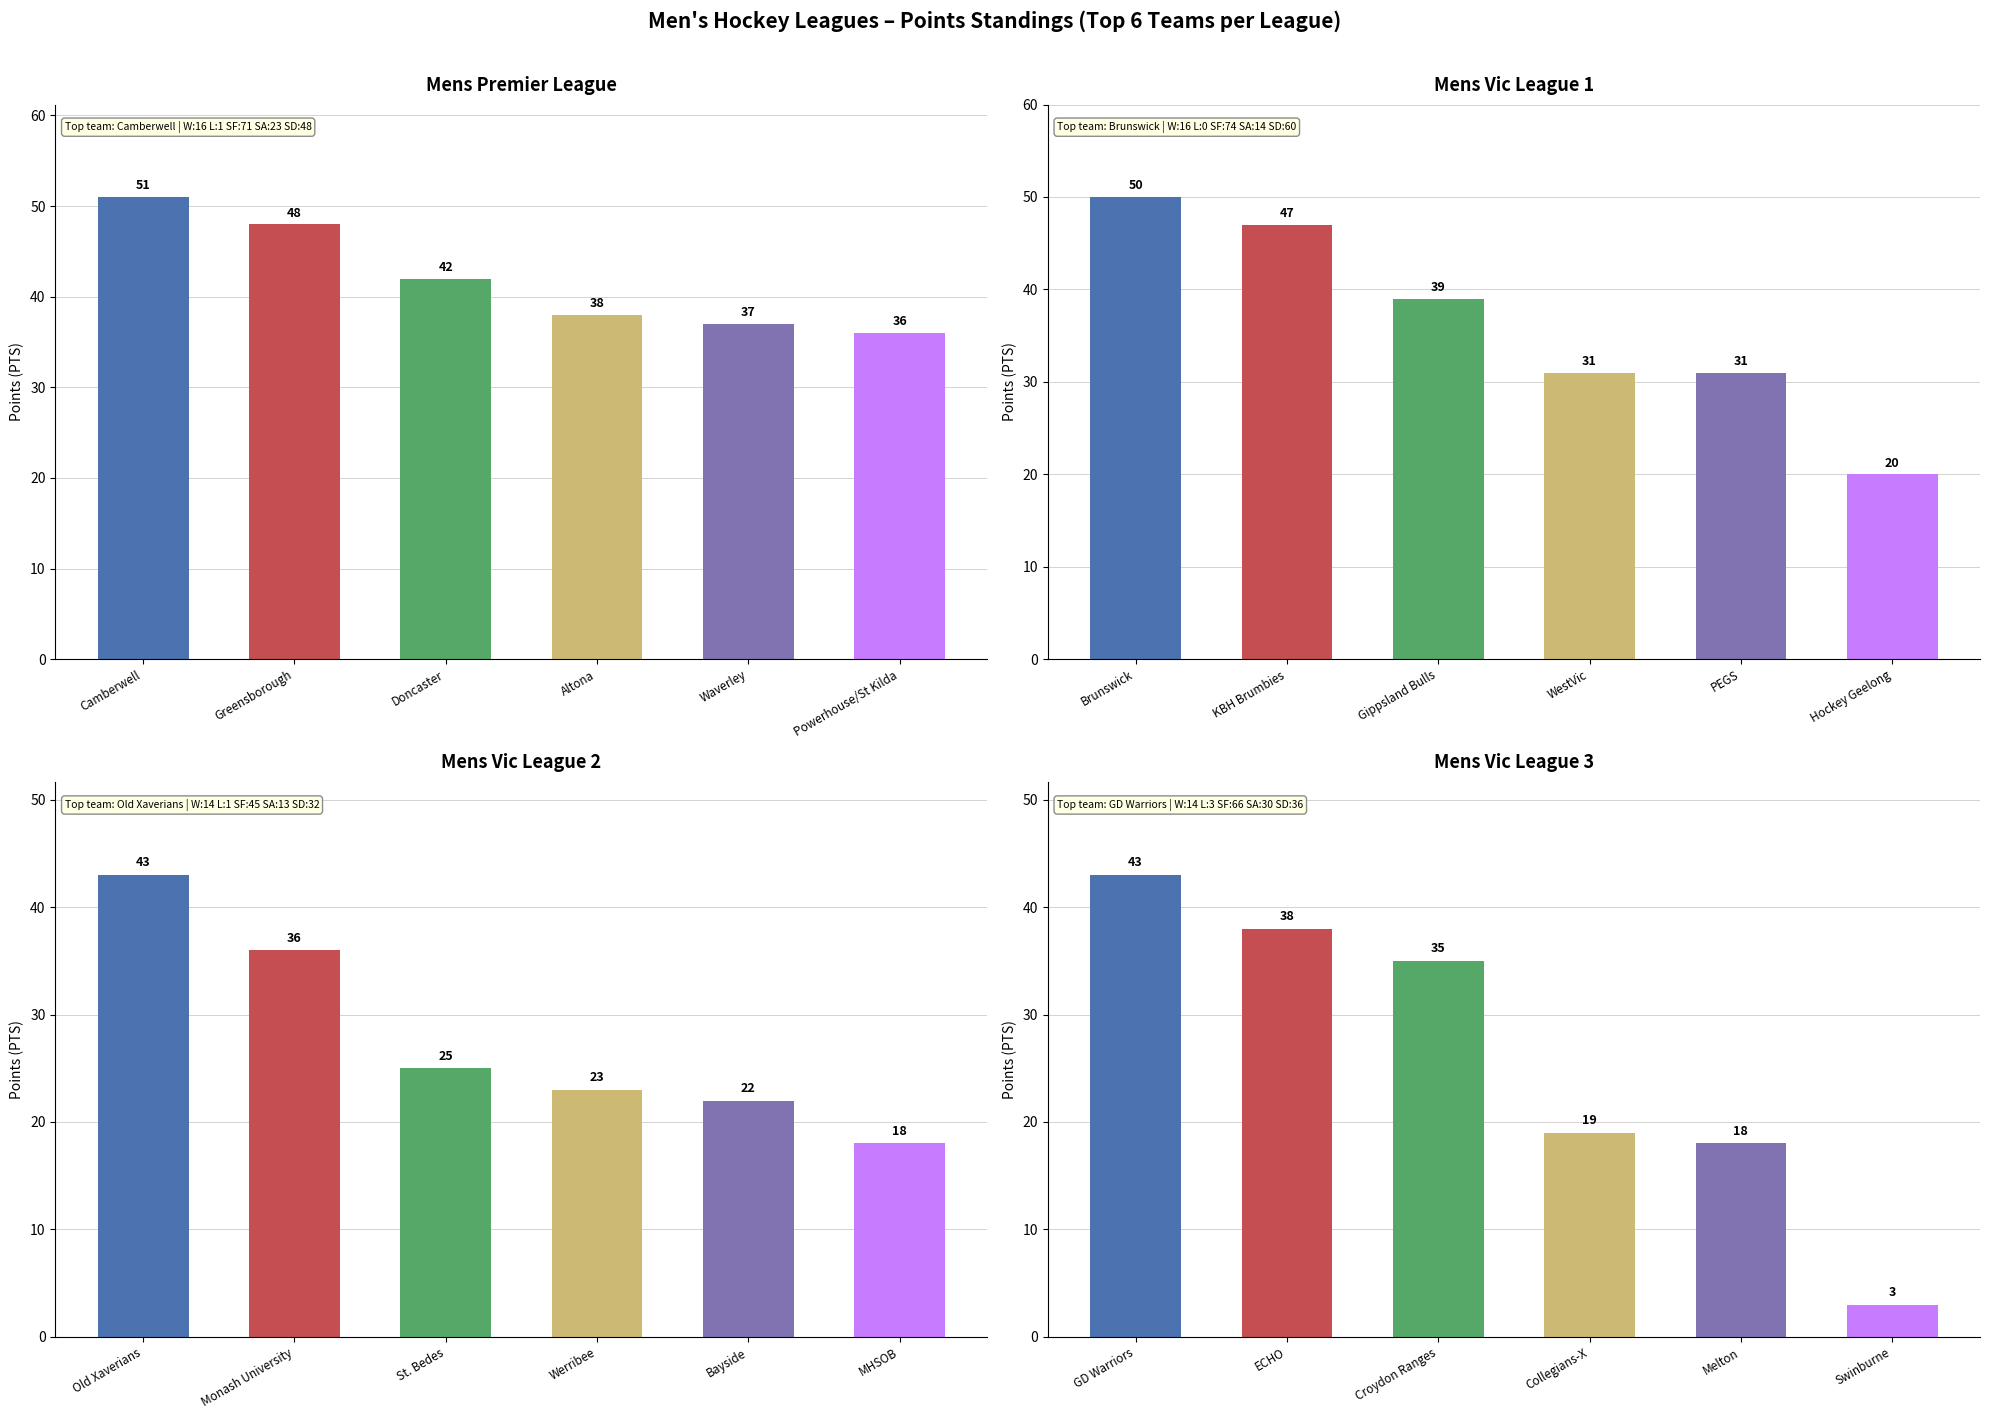

Rank the series at Mens Vic League 3 from lowest to highest value.

Mens Vic League 2, Mens Vic League 3, Mens Vic League 1, Mens Premier League